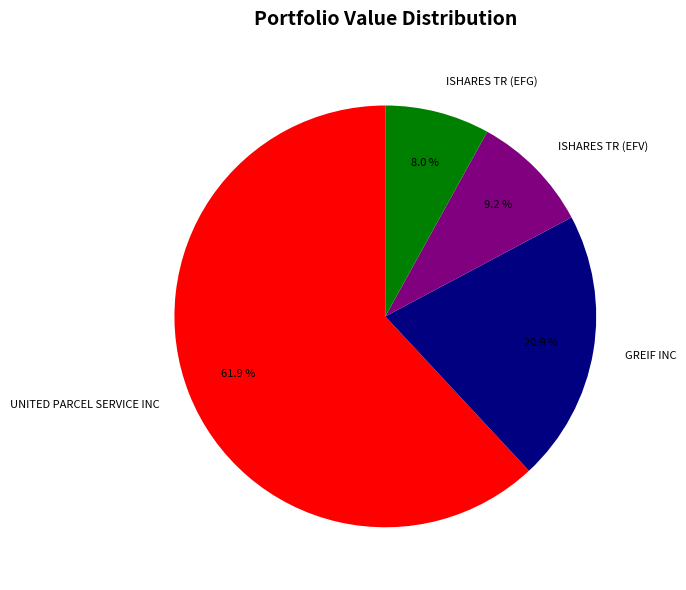

Between ISHARES TR (EFG) and ISHARES TR (EFV), which is larger?

ISHARES TR (EFV)